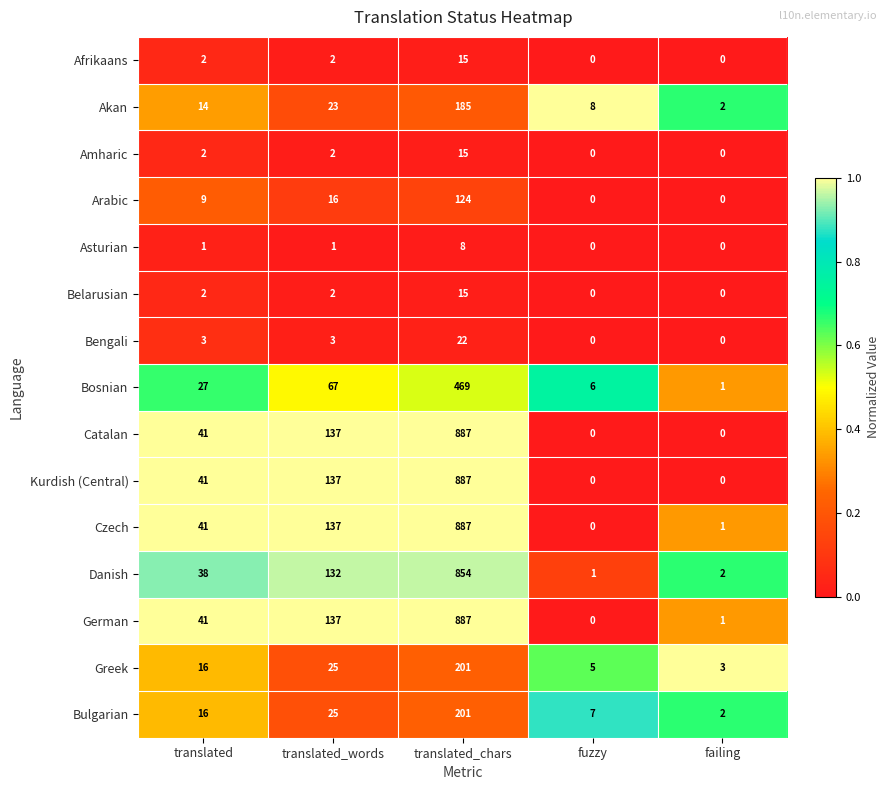

What is the sum of all Czech values?

1066